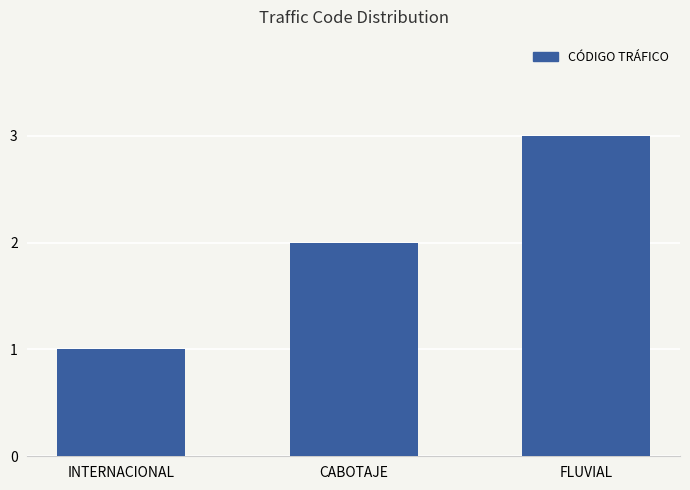

How many data points are less than 2?

1